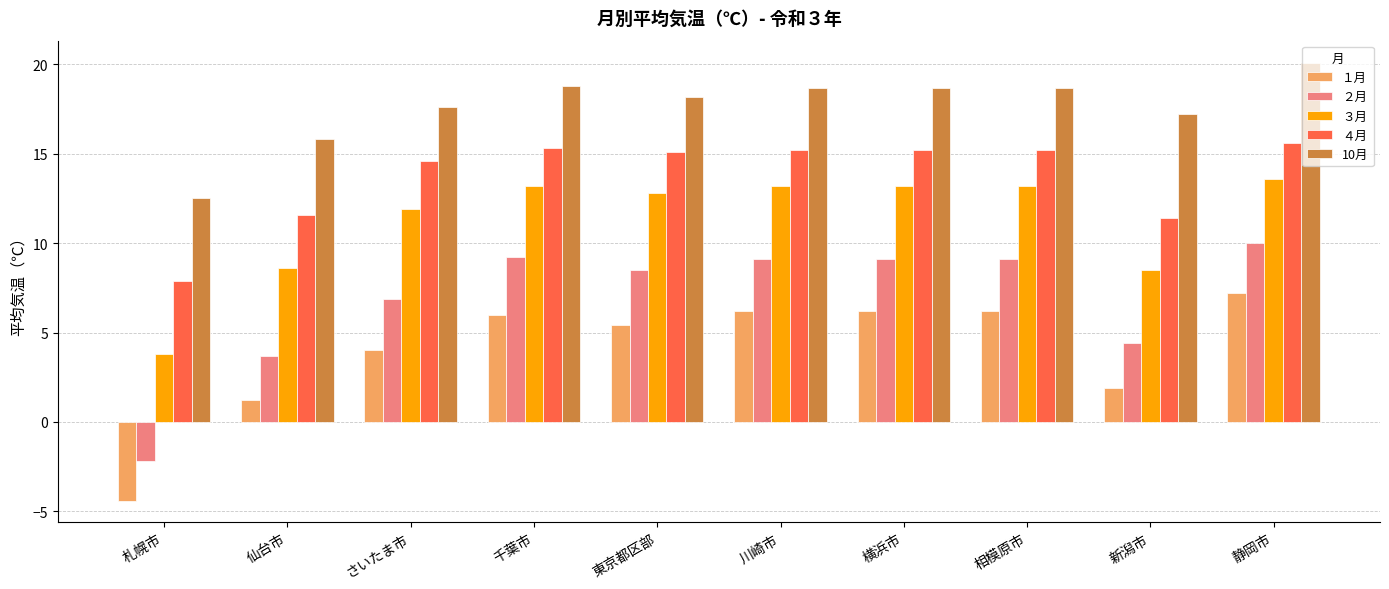

Which series has the widest spread of values?

２月